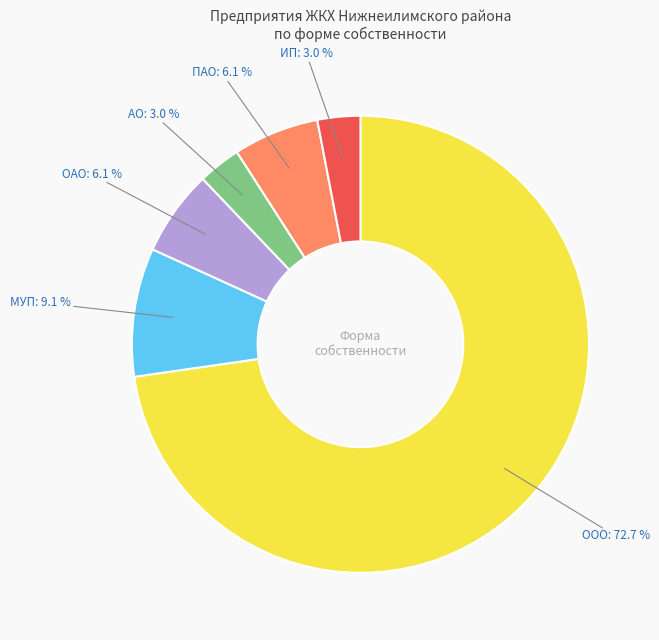

Is there a majority slice in this chart?

Yes